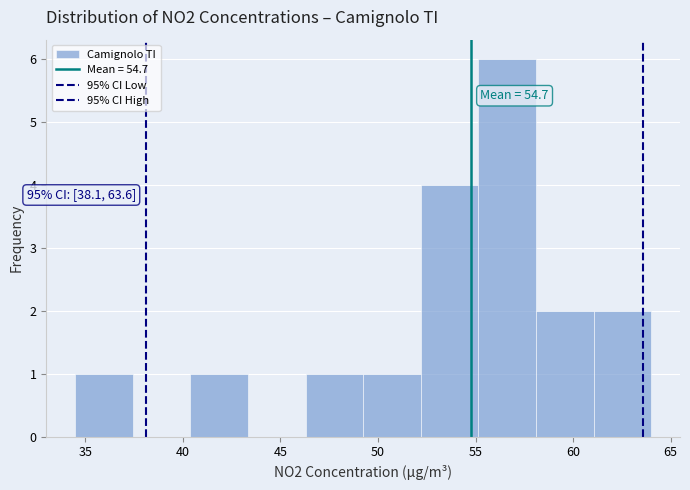

Which range on the x-axis has the tallest bar?

55.0 to 58.0